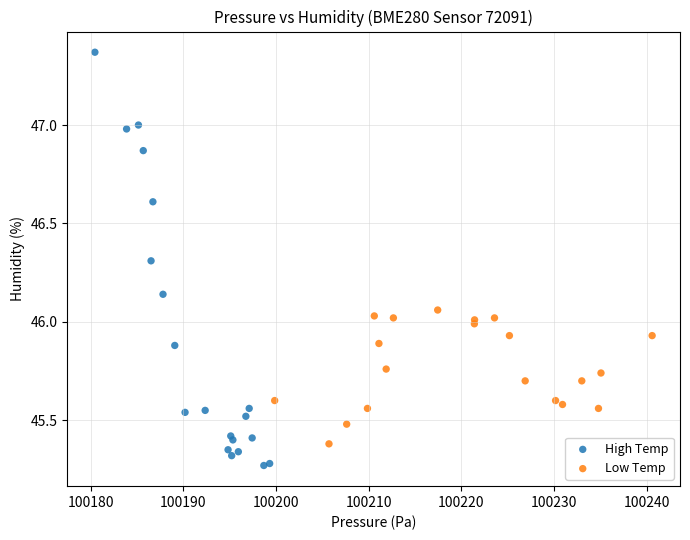

Which series contains the lowest Y value?

High Temp